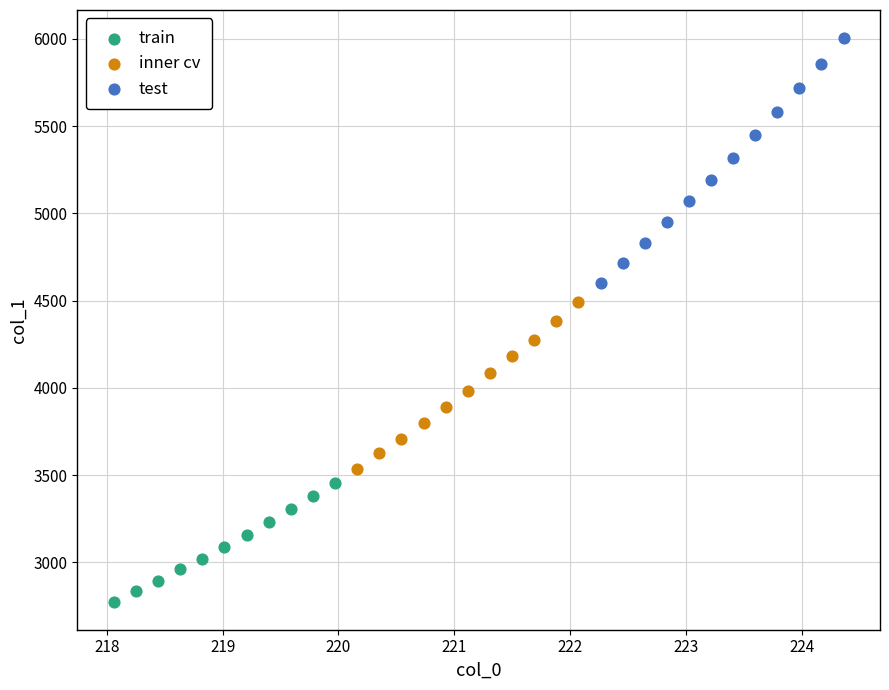

Which series has the widest spread of Y values?

test